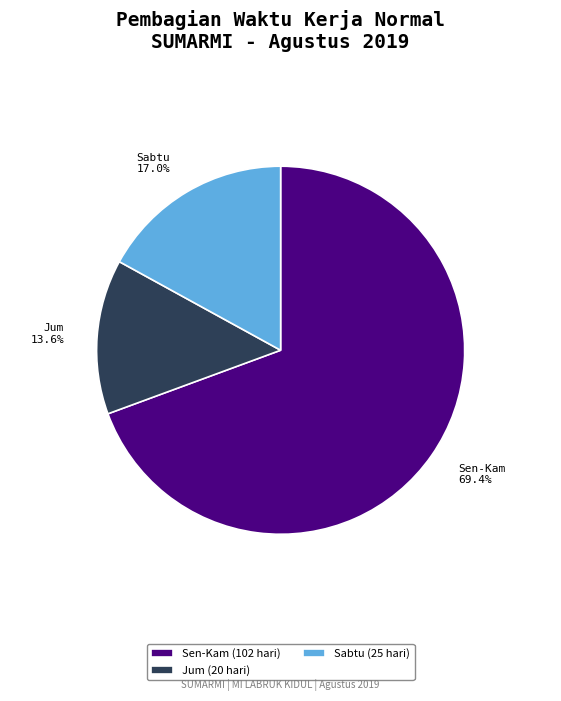

How many slices are in this pie chart?

3